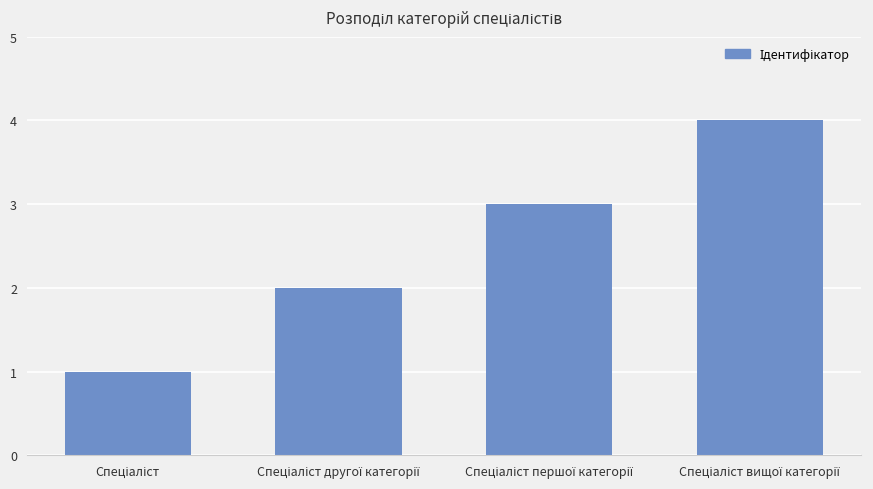

What is the difference between the maximum and minimum values?

3